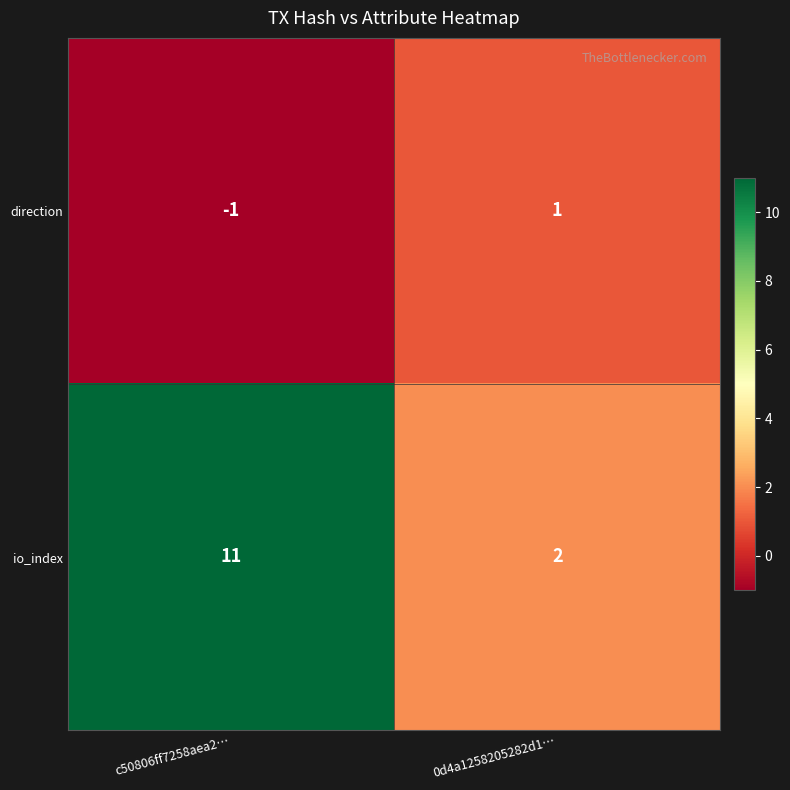

Which series has the largest range (max minus min)?

io_index